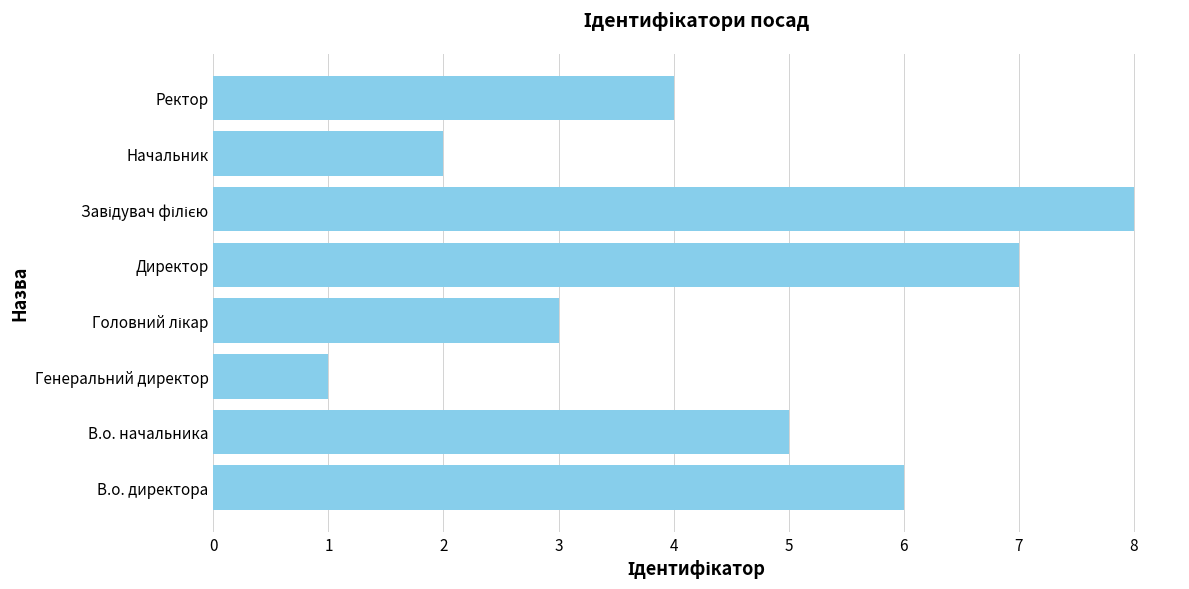

Between Начальник and Генеральний директор, which is larger?

Начальник